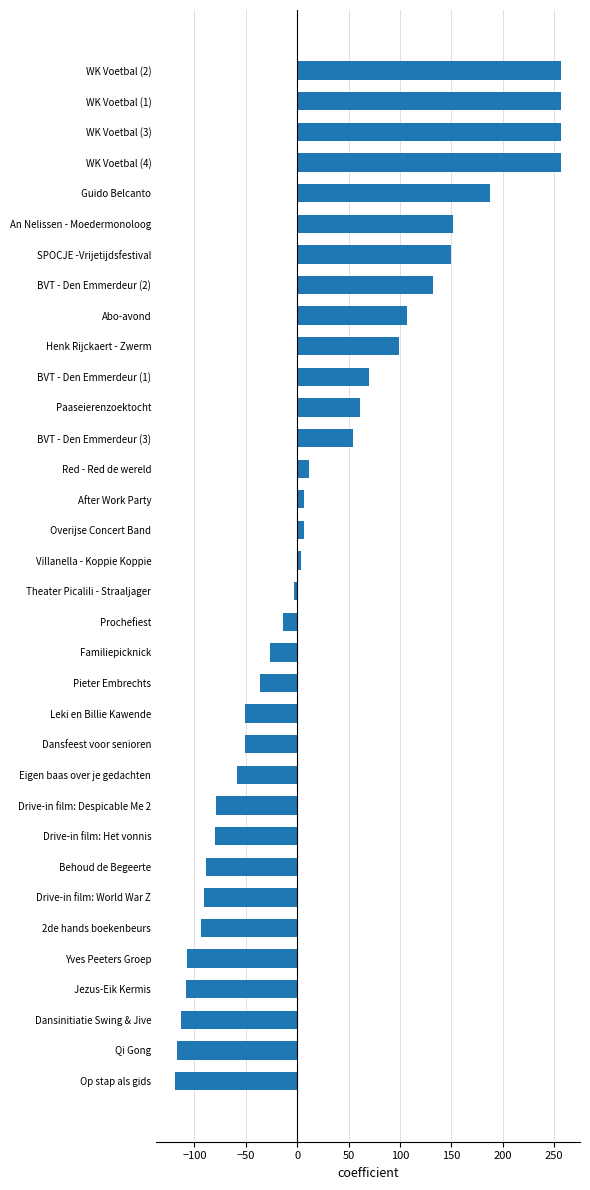

Read the value at An Nelissen - Moedermonoloog.

151.5